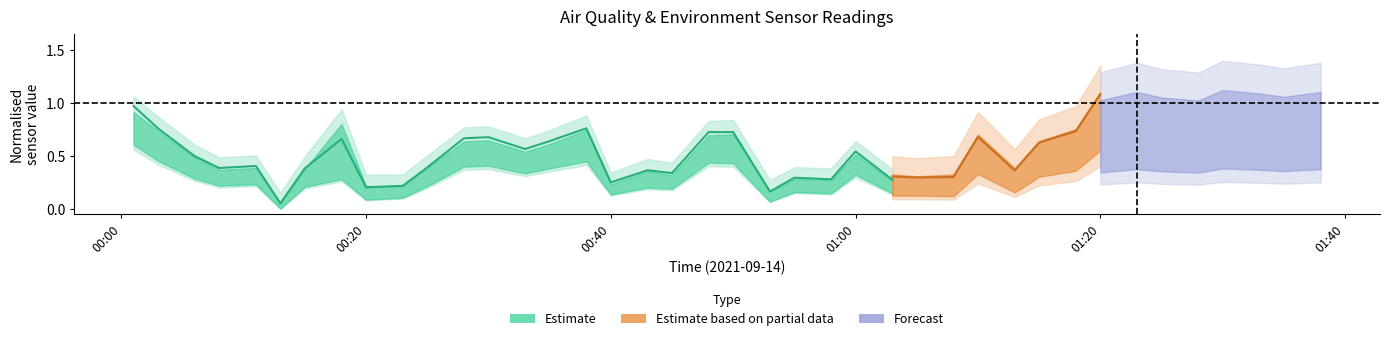

What is the sum of all values?

12.1